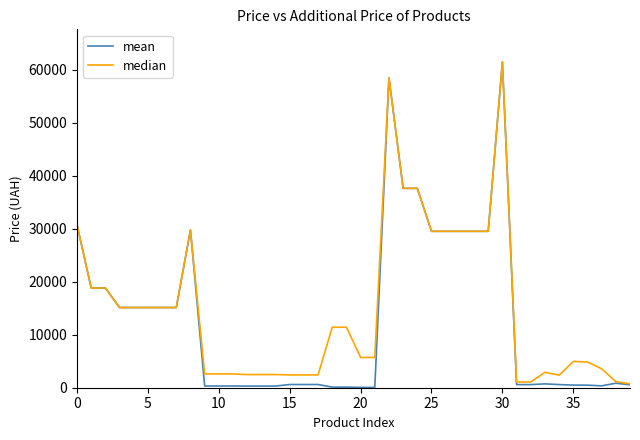

Which series has the widest spread of values?

mean